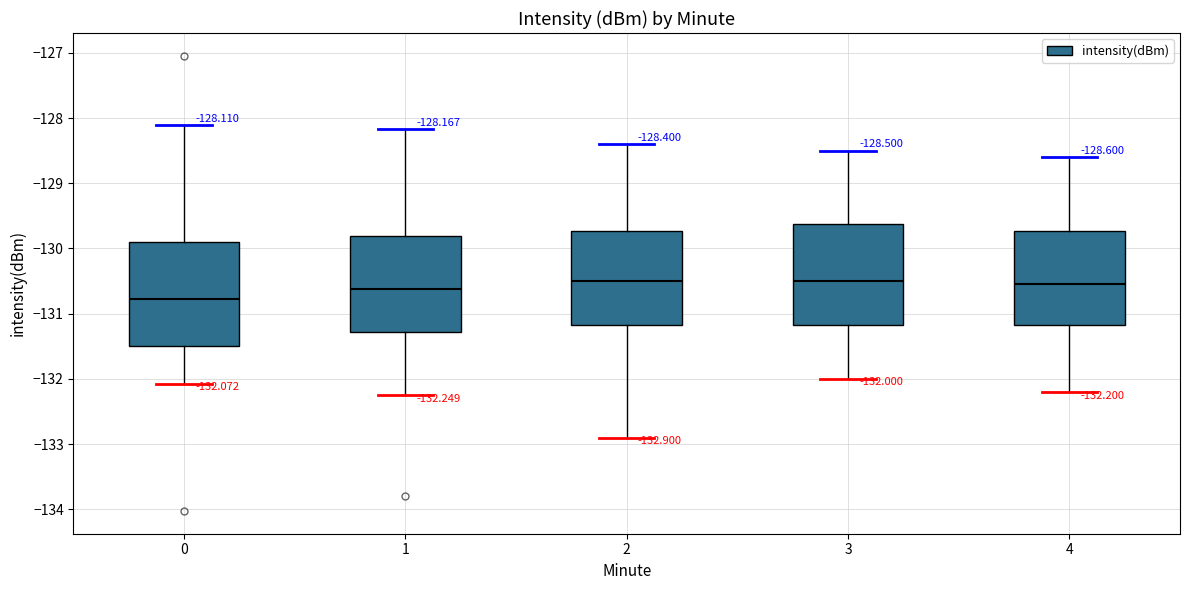

Which box's median line is the lowest?

0